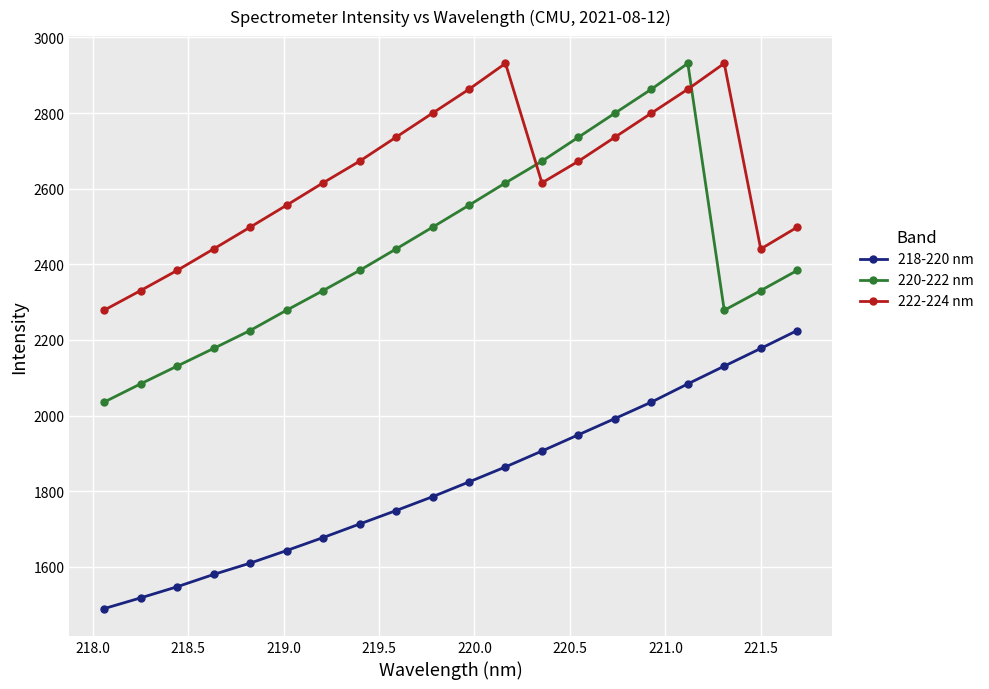

What is the difference between the maximum and minimum values in the 218-220 nm series?

735.6